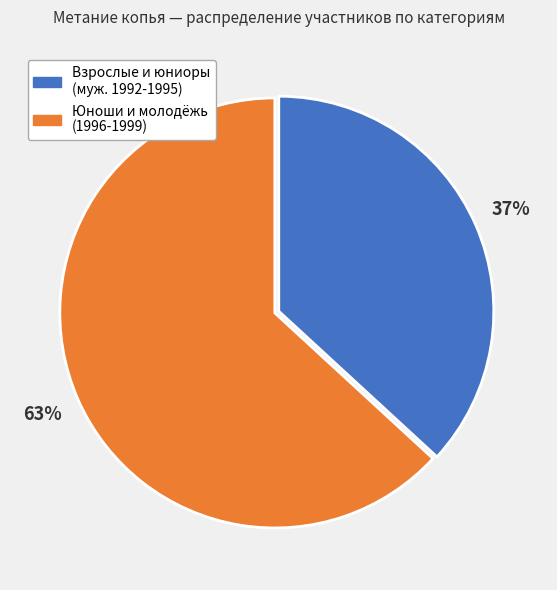

To the nearest percent, what is the difference between the largest and smallest slice percentages?

26%